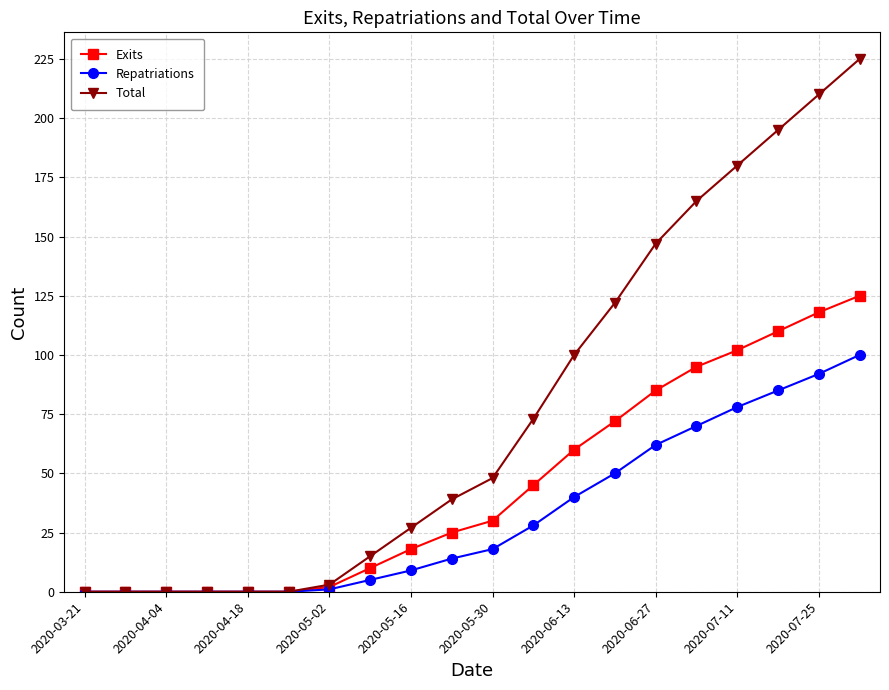

Which series has the widest spread of values?

Total